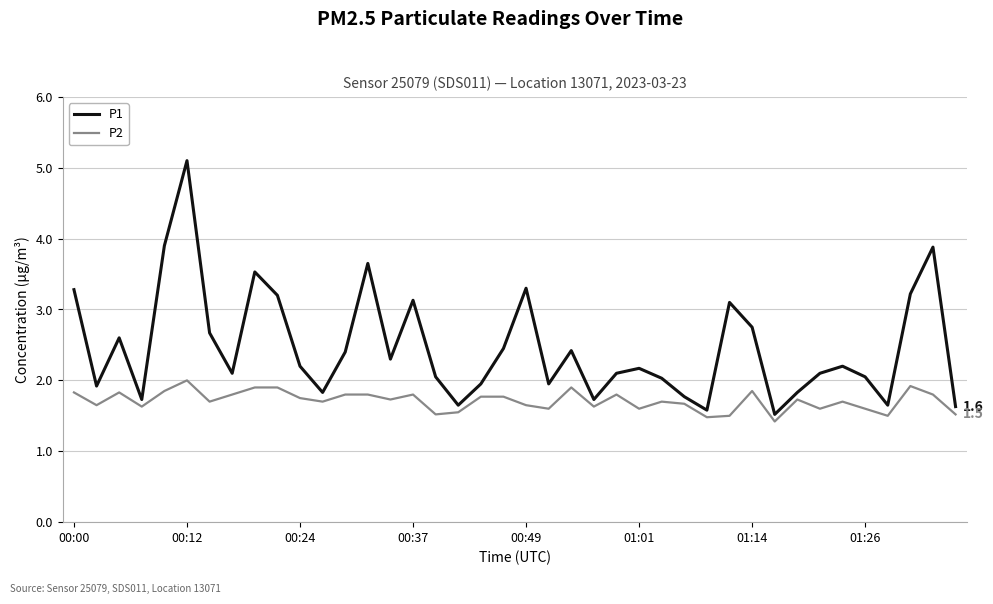

List the series in order of their peak value, highest first.

P1, P2